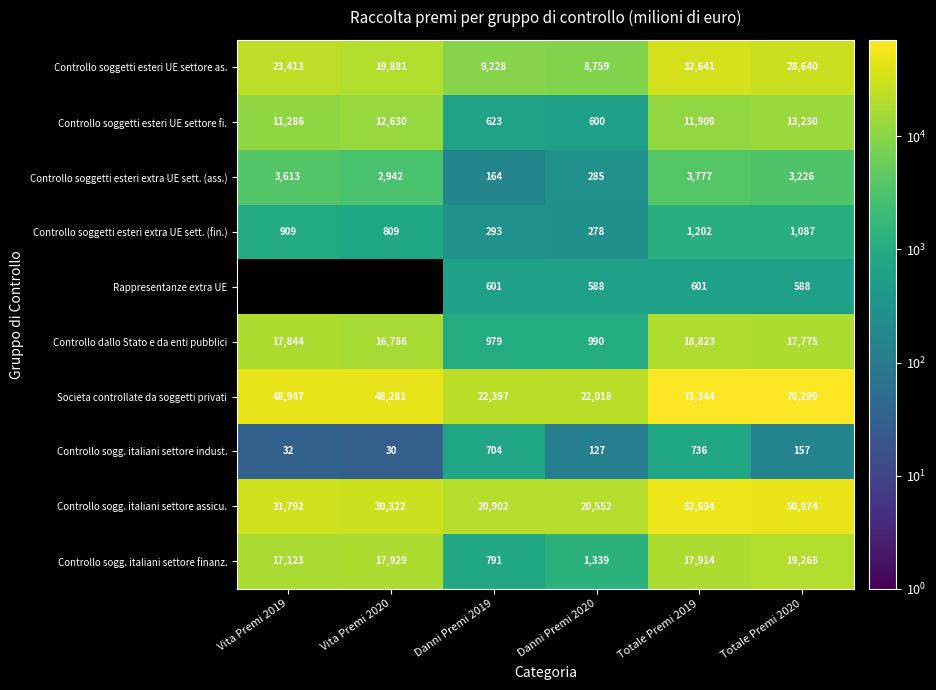

Rank the categories by Controllo soggetti esteri extra UE sett. (ass.) value from highest to lowest.

Totale Premi 2019, Vita Premi 2019, Totale Premi 2020, Vita Premi 2020, Danni Premi 2020, Danni Premi 2019